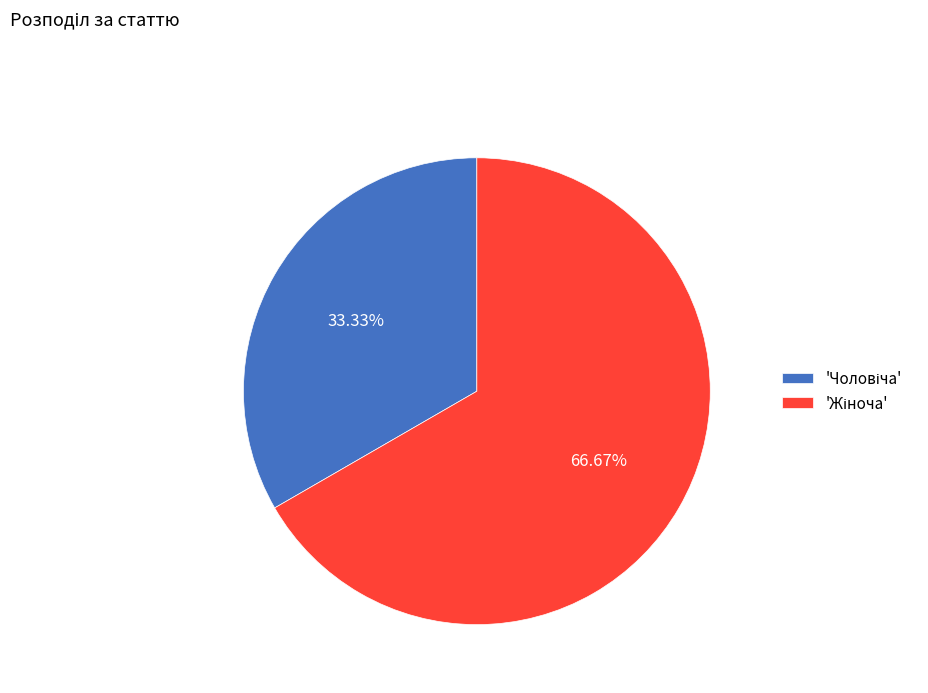

Is there any slice that represents more than half of the pie?

Yes